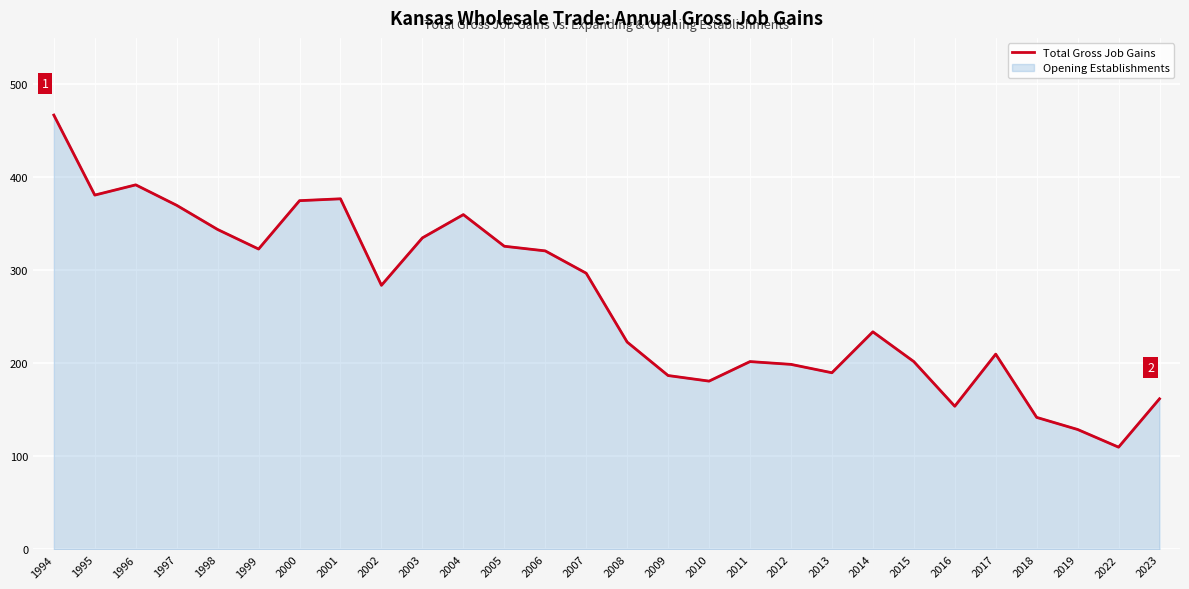

Is it true that the value at 2003 is 335?

True